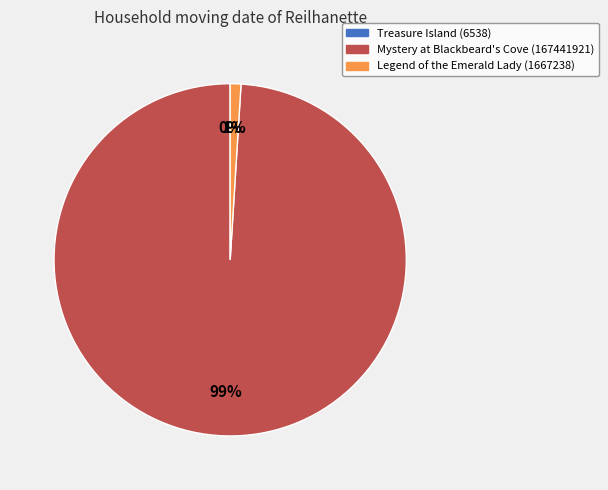

Between Mystery at Blackbeard's Cove (167441921) and Legend of the Emerald Lady (1667238), which is larger?

Mystery at Blackbeard's Cove (167441921)